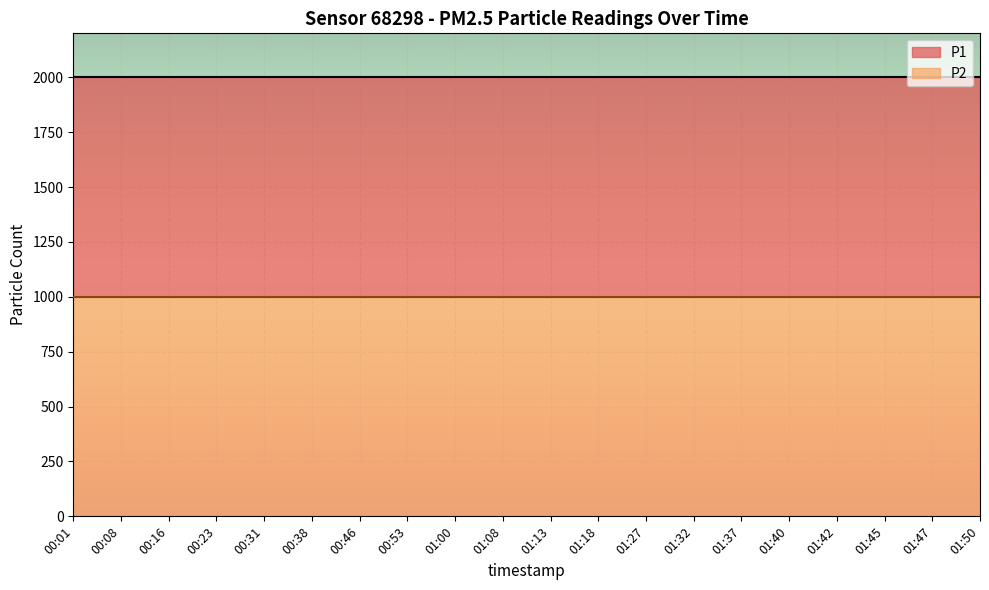

Which category has the lowest value in the P2 series?

00:01